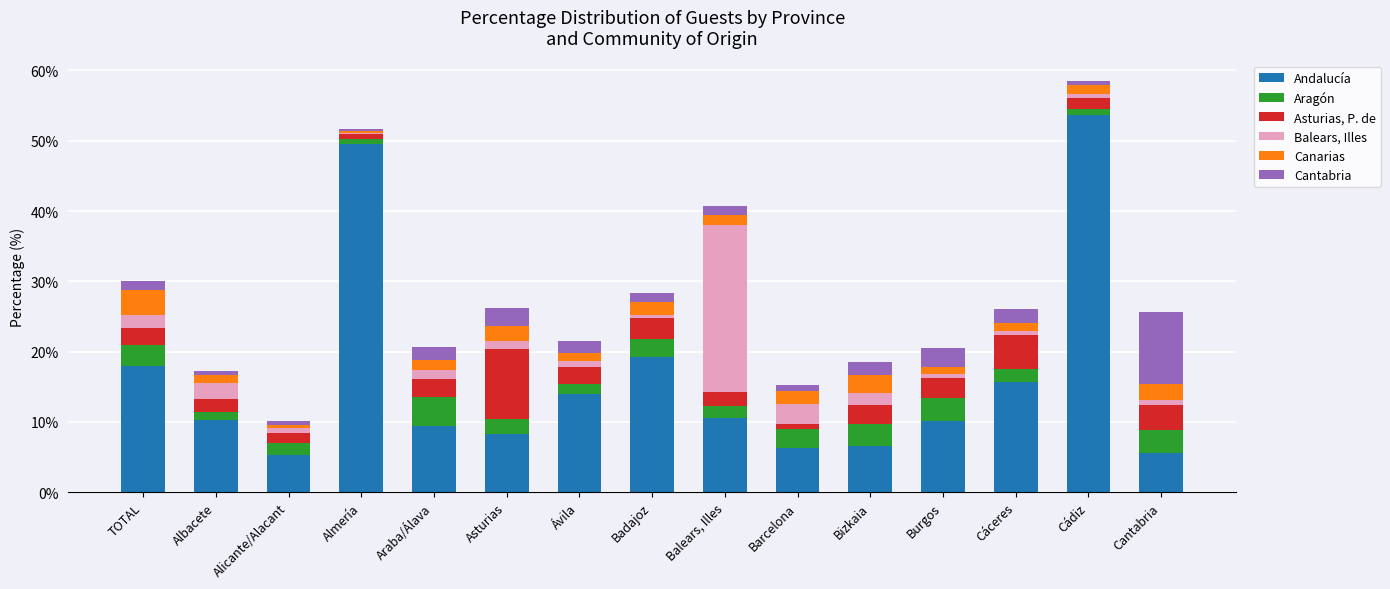

What is the lowest value of the Andalucía series?

5.3